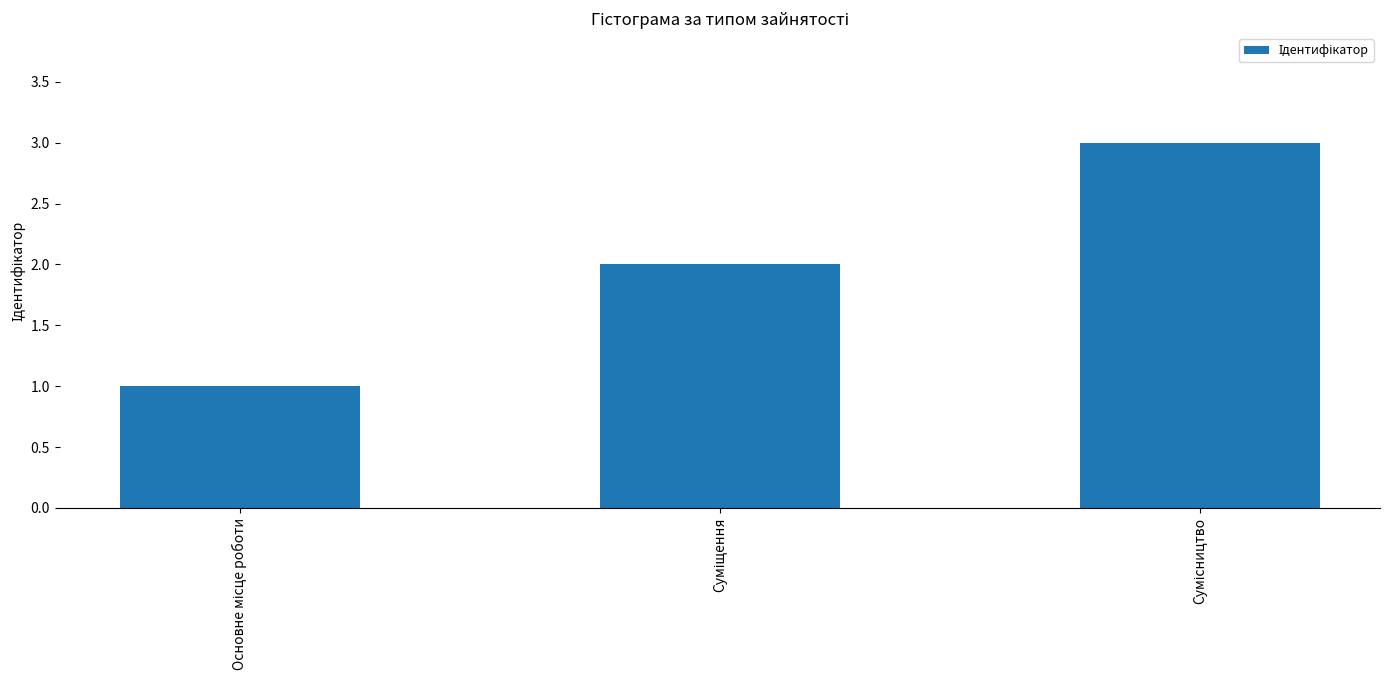

Reading left to right, what are all the values shown in this chart?

1	2	3